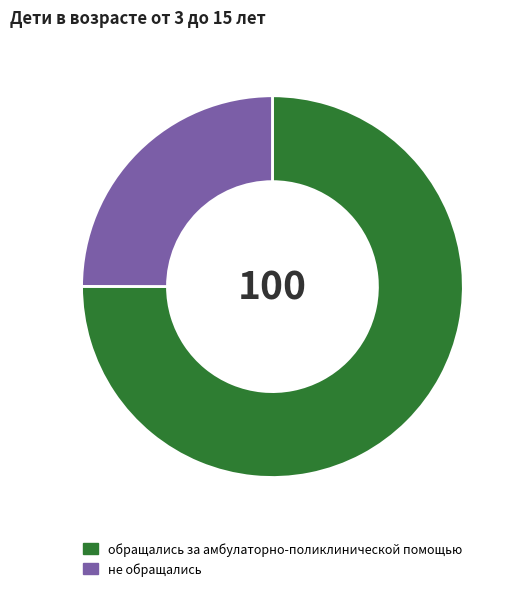

Which category accounts for the majority?

обращались за амбулаторно-поликлинической помощью